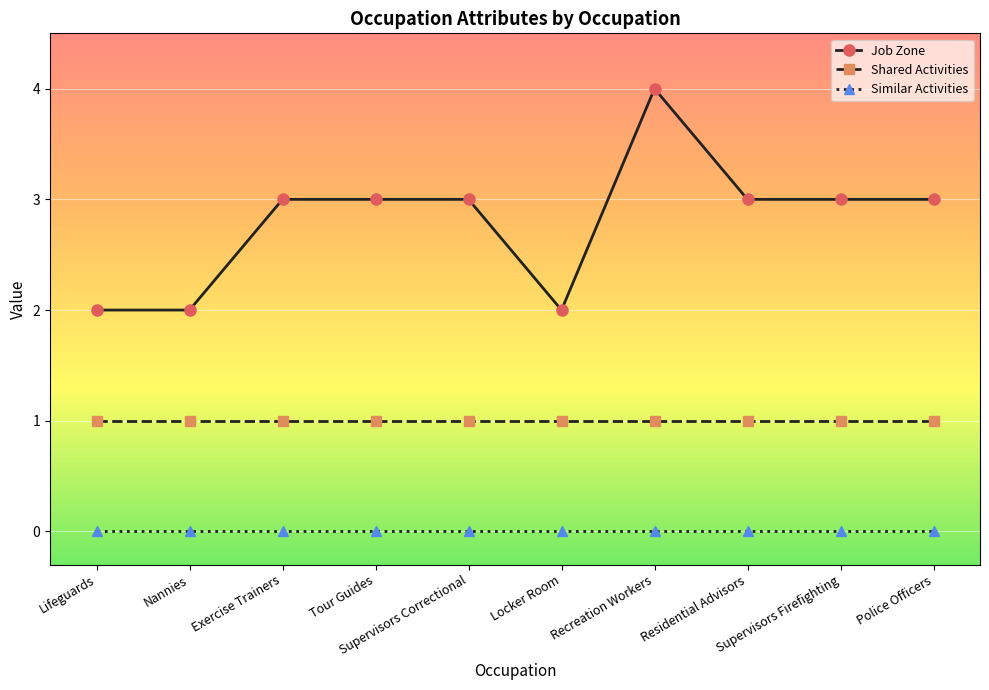

What is the label of the 5th point from the right?

Locker Room